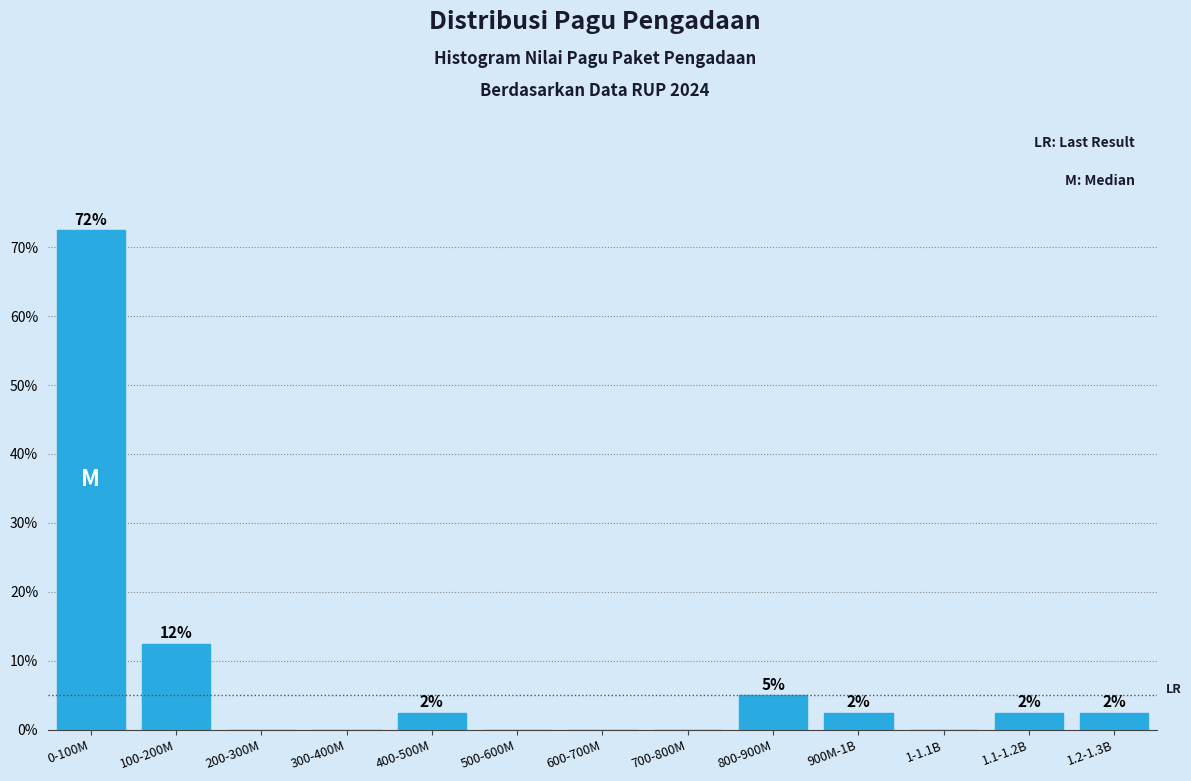

Are the bars horizontal?

No